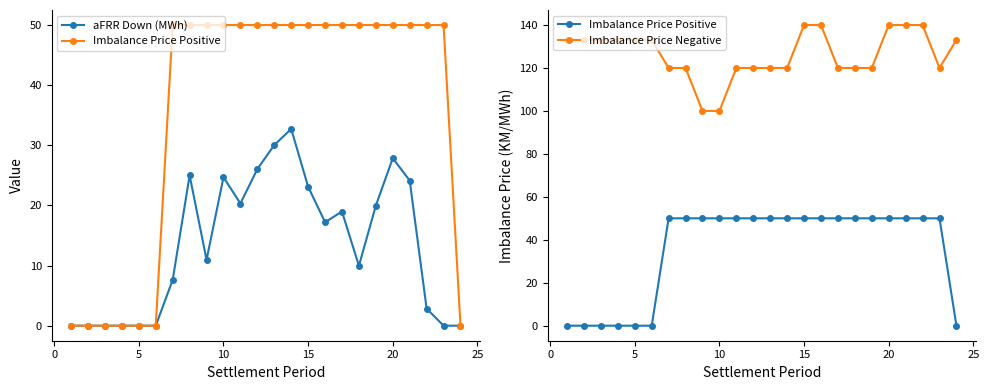

List the series in order of their peak value, highest first.

Imbalance Price Negative, Imbalance Price Positive, aFRR Down (MWh)